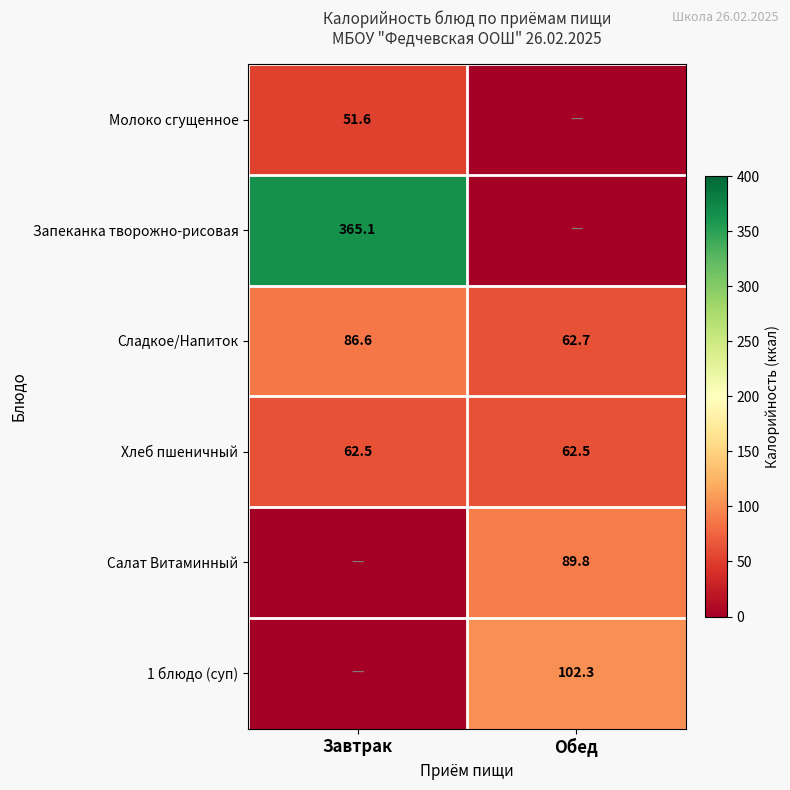

What is the sum of the Сладкое/Напиток values at Обед and Завтрак?

149.3